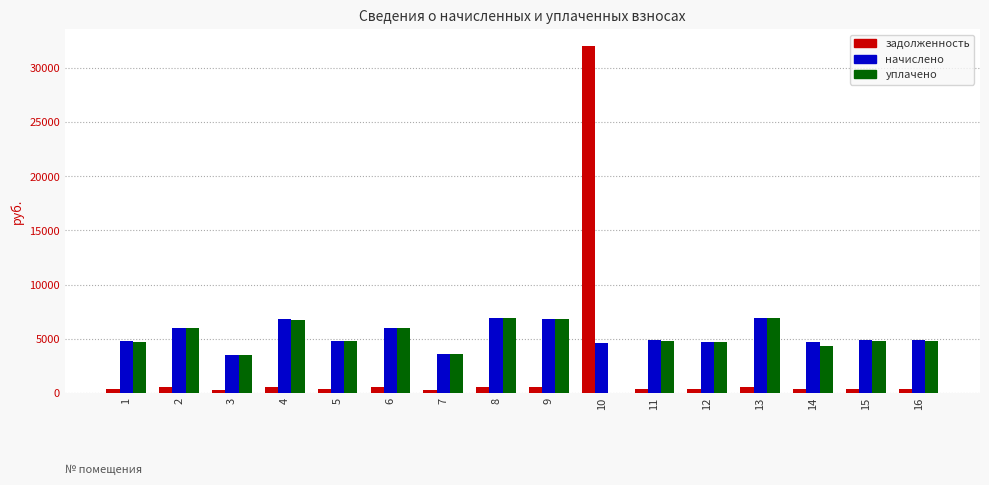

What is the sum of the уплачено values at 16 and 8?

11752.3